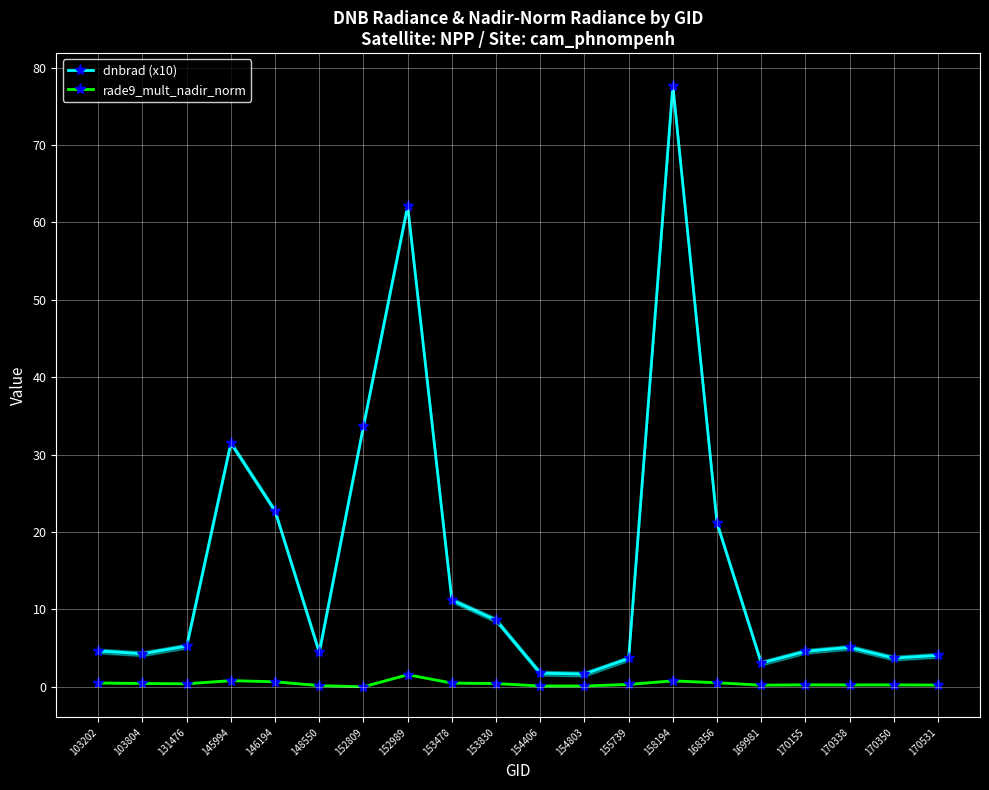

Which category has the highest value in the dnbrad (x10) series?

158194